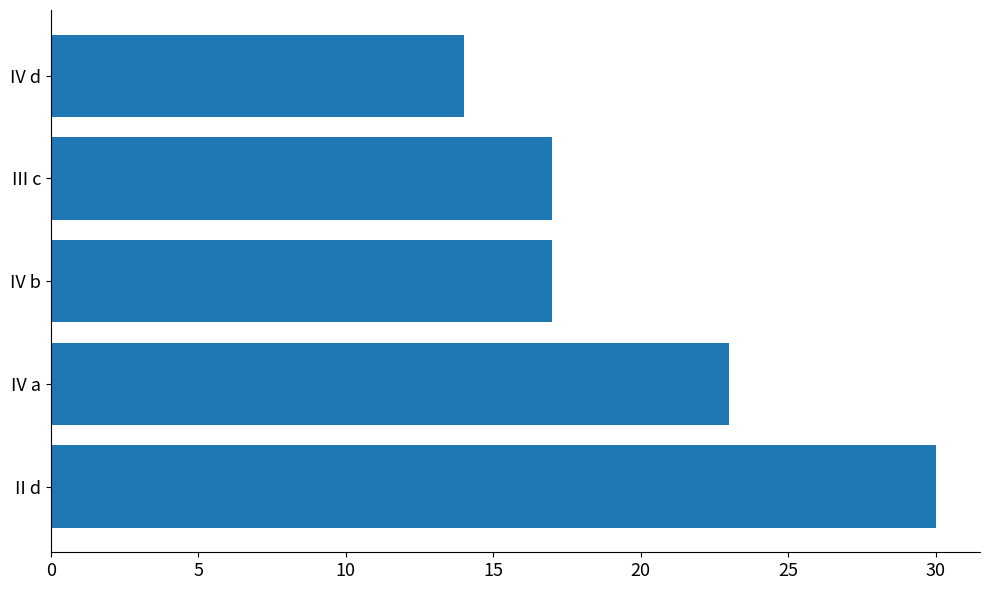

Which has a higher value, IV b or IV a?

IV a